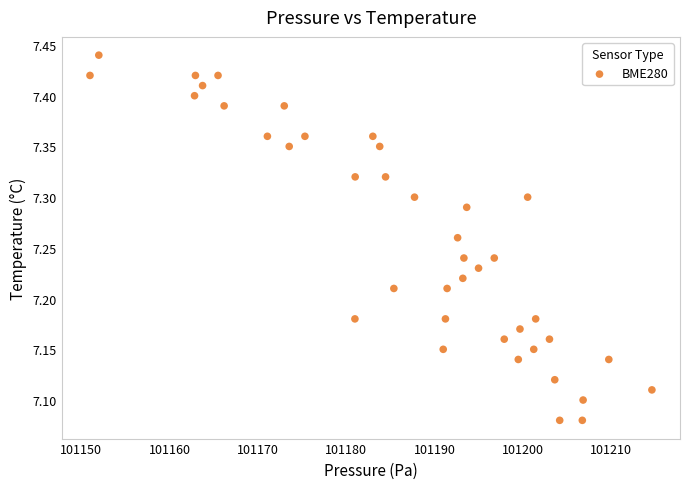

What is the range of X values (max minus min)?

63.6